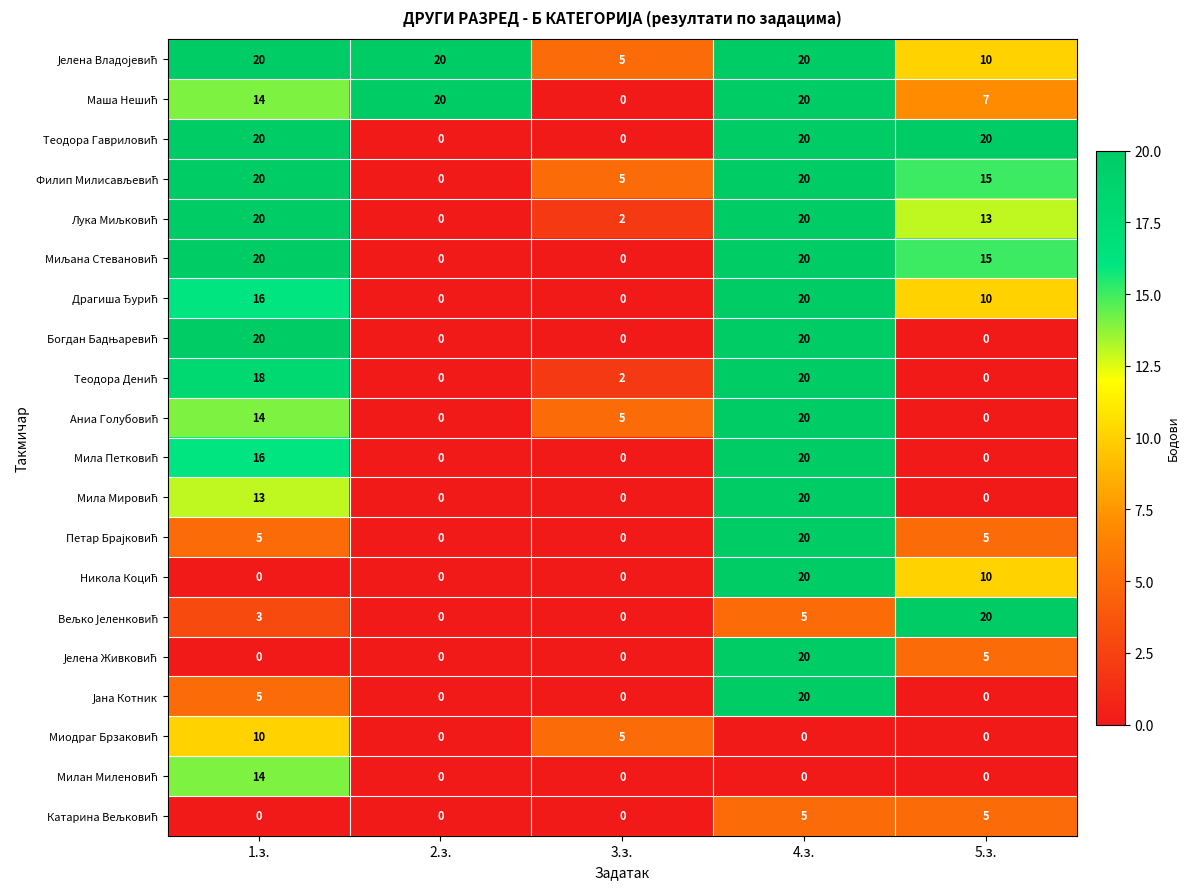

What is the maximum value shown in the chart?

20